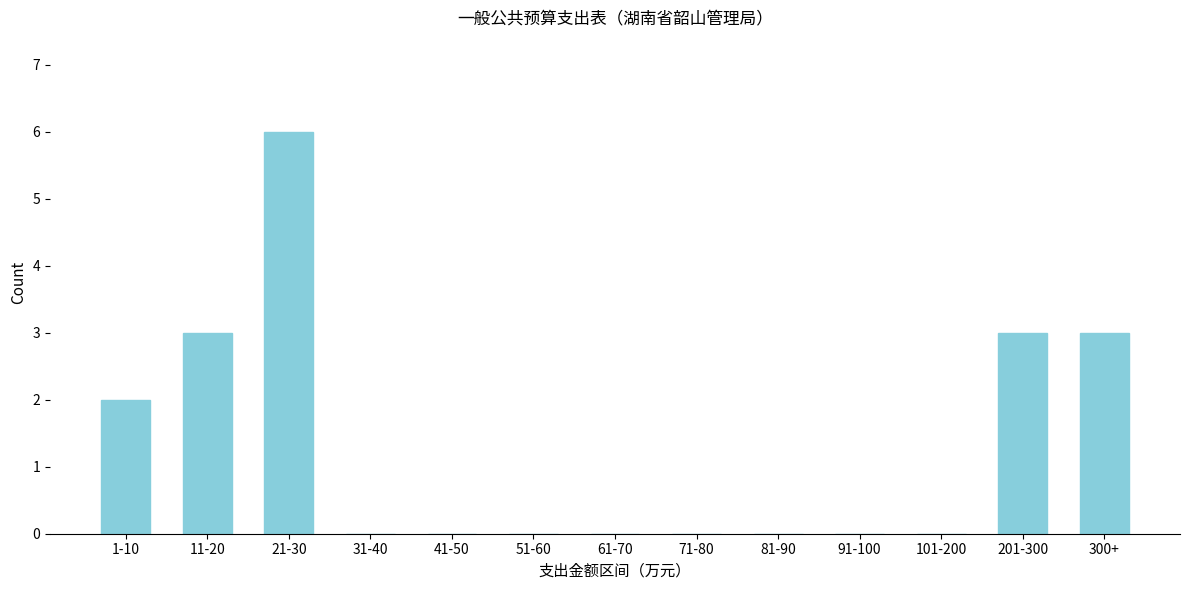

Reading left to right, extract all data points from this chart.

1-10=2	11-20=3	21-30=6	31-40=0	41-50=0	51-60=0	61-70=0	71-80=0	81-90=0	91-100=0	101-200=0	201-300=3	300+=3